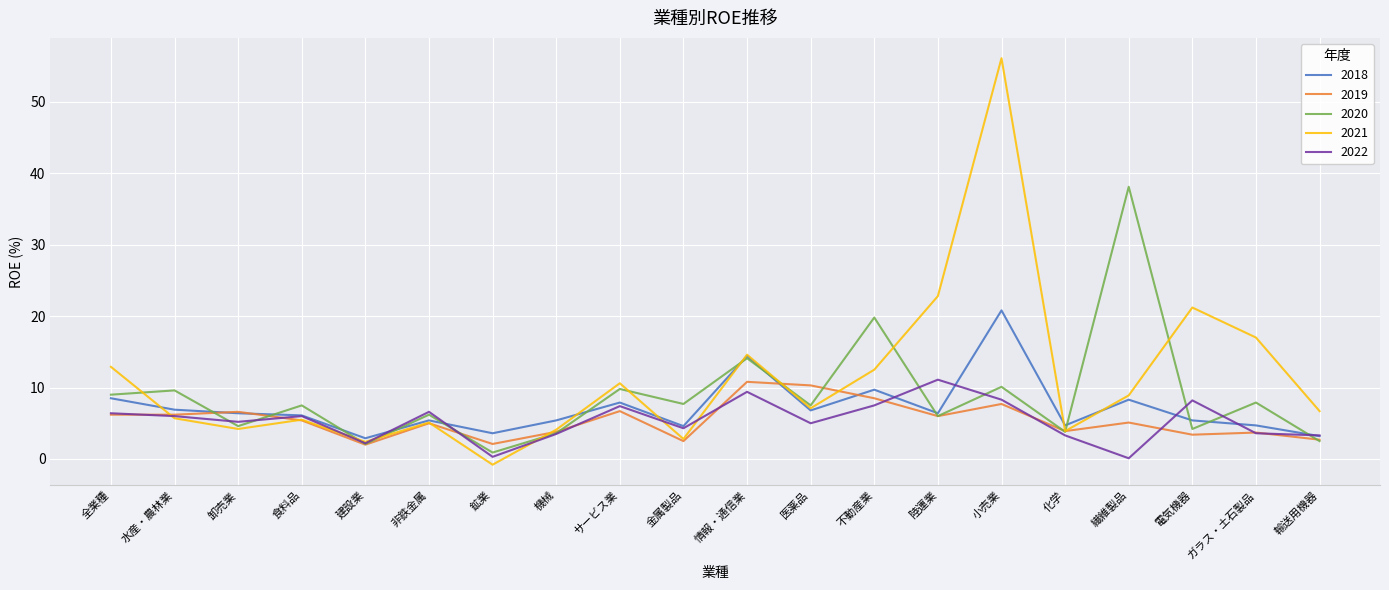

Is the value of 2022 at 不動産業 greater than the value of 2020 at 鉱業?

Yes